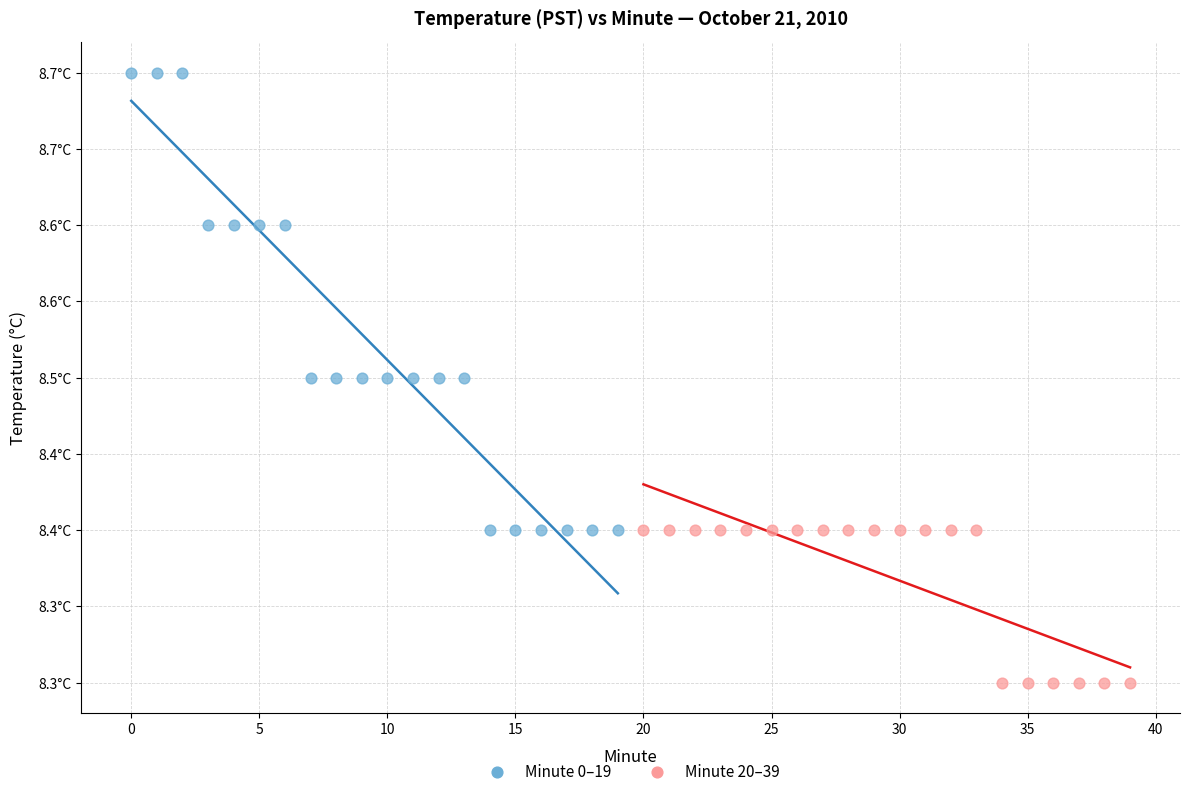

Which series has the widest spread of Y values?

Minute 0–19